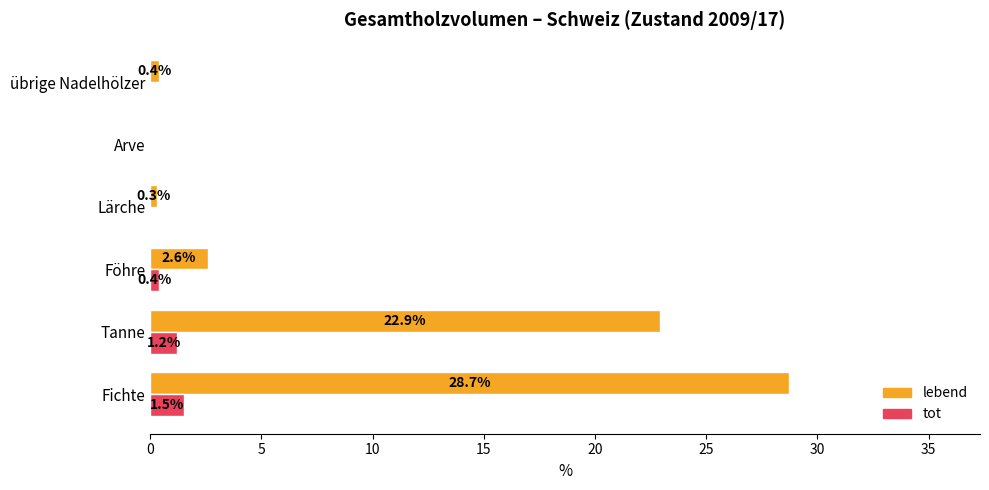

Which series has the largest total across all categories?

lebend